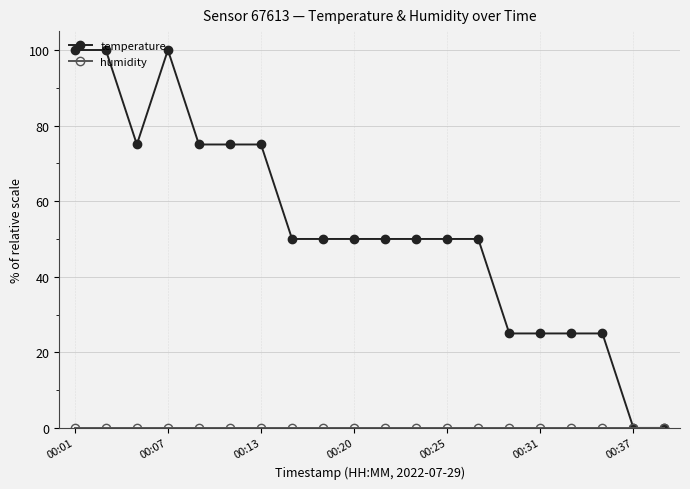

Which series has the largest range (max minus min)?

temperature